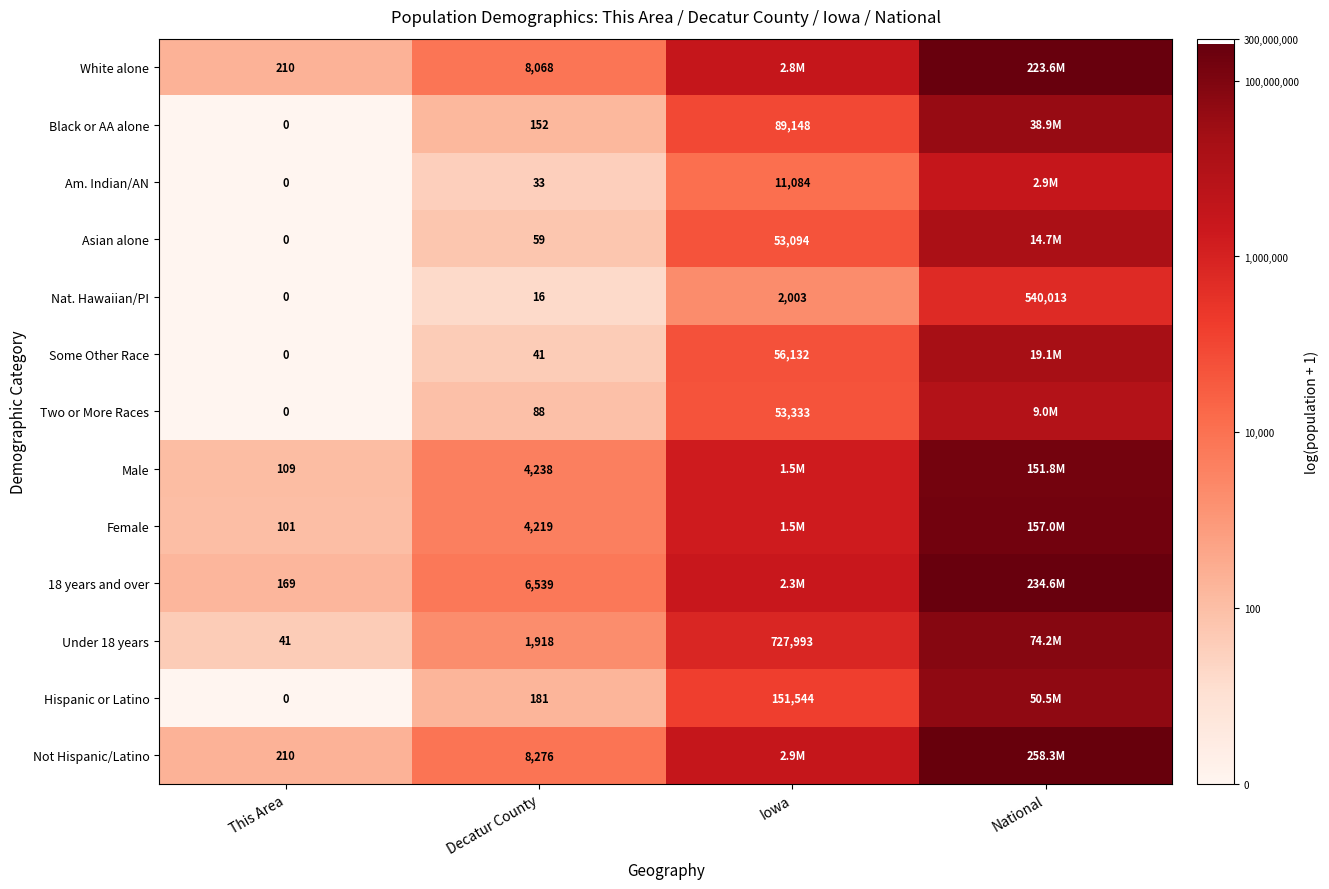

What is the spread (max minus min) of values at Iowa?

7.3